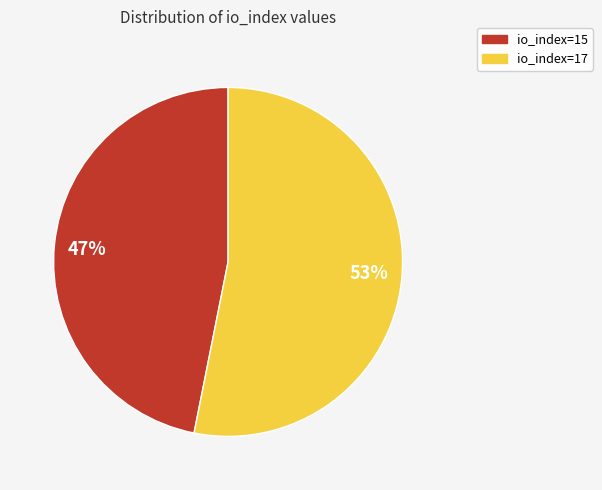

What is the majority slice?

53%